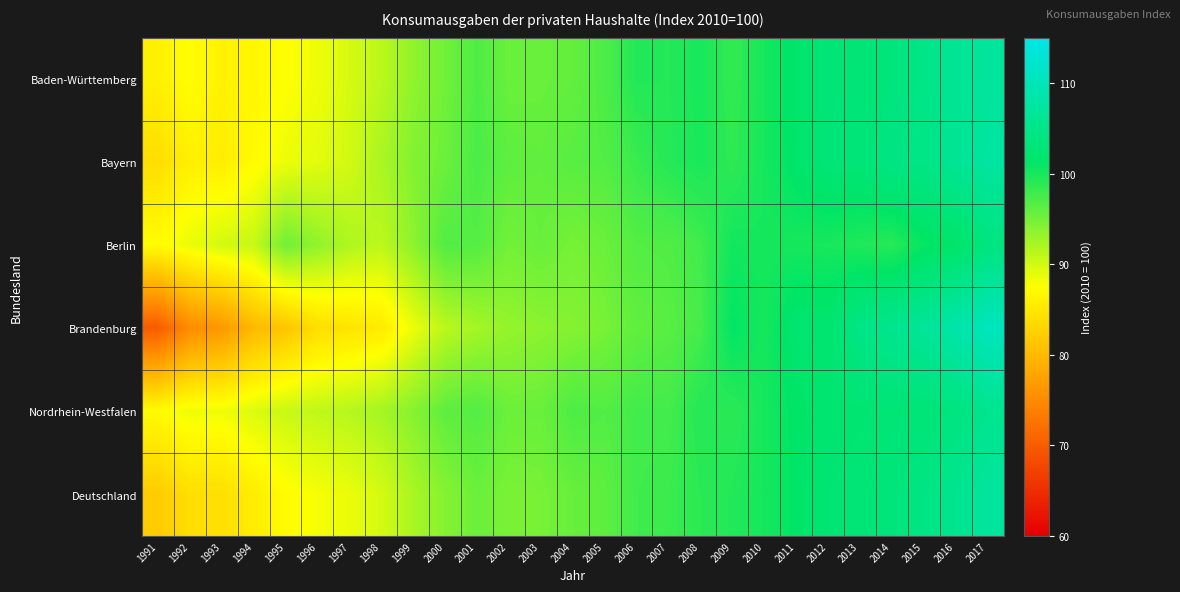

What is the total value across all series at 1993?

510.5